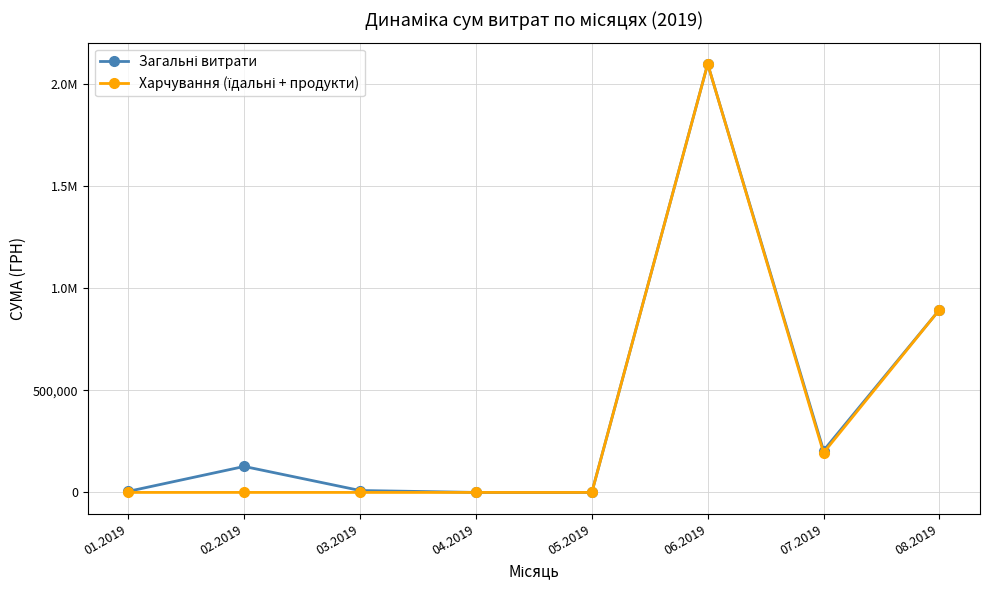

Does the chart have visible grid lines?

Yes